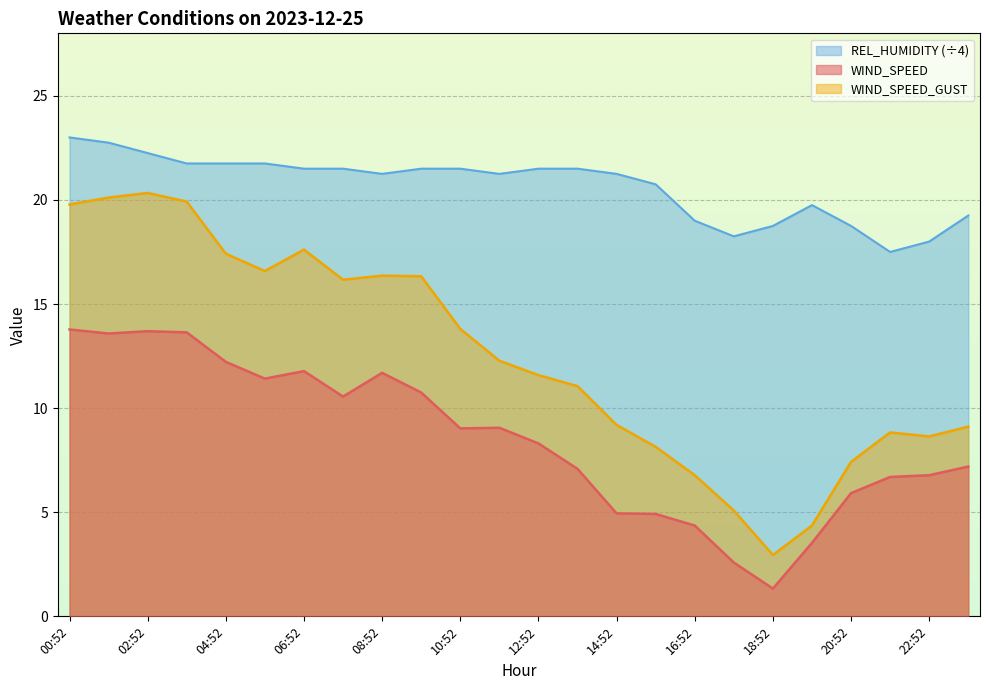

What position from the left is 18:52?

19